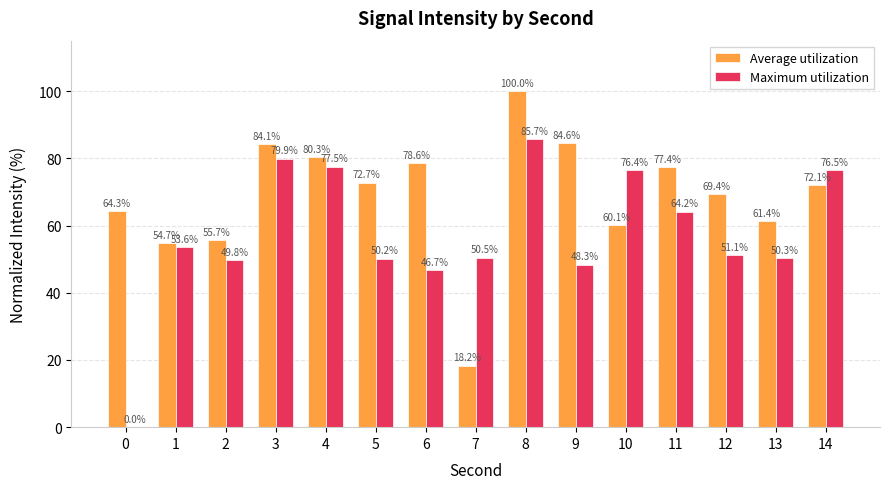

Between 6 and 8, which series saw the biggest shift?

Maximum utilization